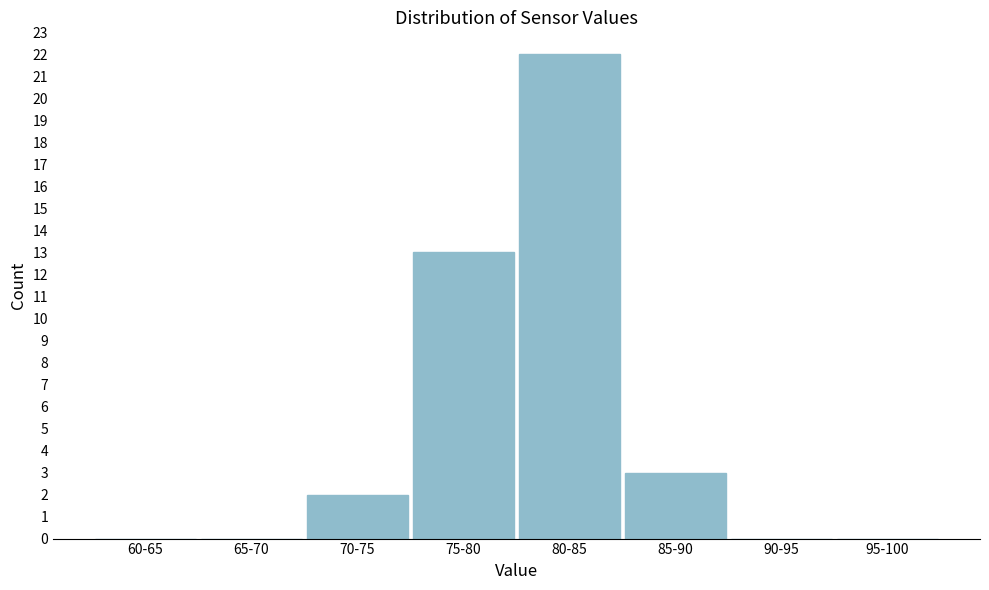

Reading left to right, what are all the values shown in this chart?

60-65=0	65-70=0	70-75=2	75-80=13	80-85=22	85-90=3	90-95=0	95-100=0